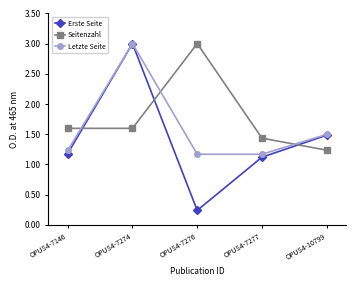

True or false: Letzte Seite has more than 0 interior local peaks.

True